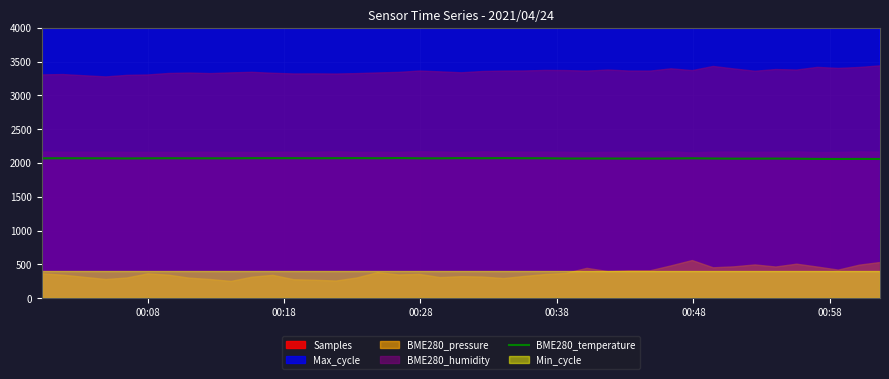

What is the maximum value for BME280_temperature?

2074